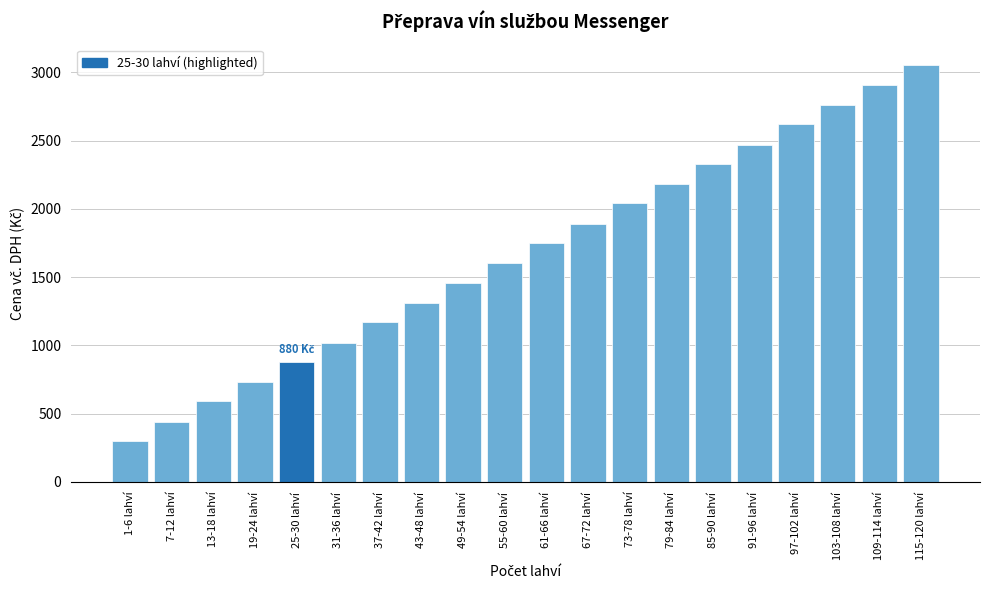

Reading left to right, what are all the values shown in this chart?

1-6 lahví=300	7-12 lahví=440	13-18 lahví=590	19-24 lahví=730	25-30 lahví=880	31-36 lahví=1020	37-42 lahví=1170	43-48 lahví=1310	49-54 lahví=1460	55-60 lahví=1600	61-66 lahví=1750	67-72 lahví=1890	73-78 lahví=2040	79-84 lahví=2180	85-90 lahví=2330	91-96 lahví=2470	97-102 lahví=2620	103-108 lahví=2760	109-114 lahví=2910	115-120 lahví=3050